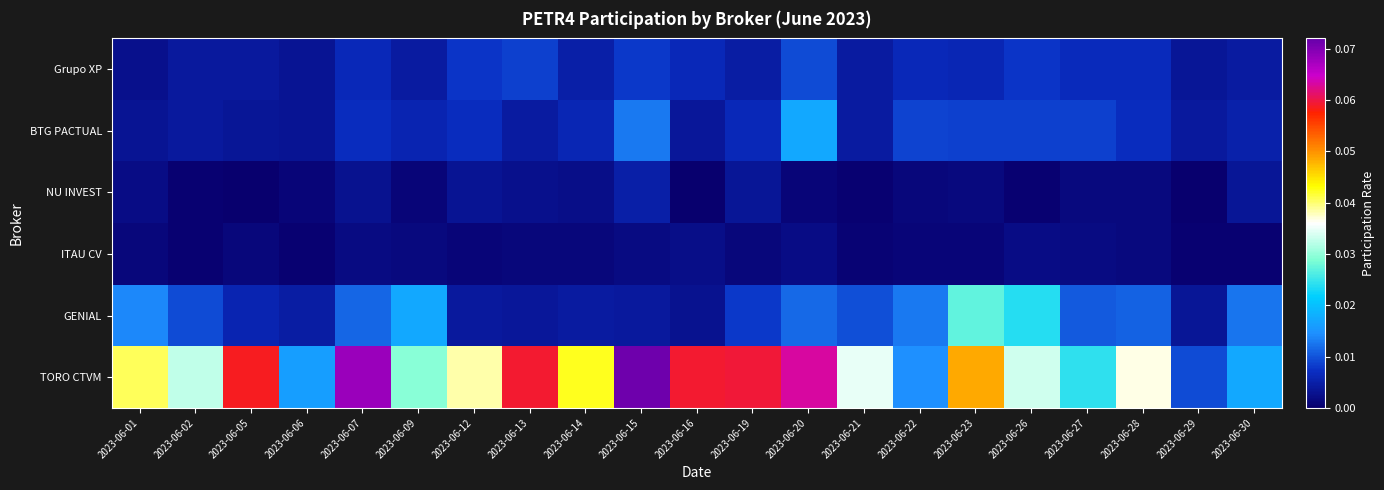

How many series are shown in this chart?

6